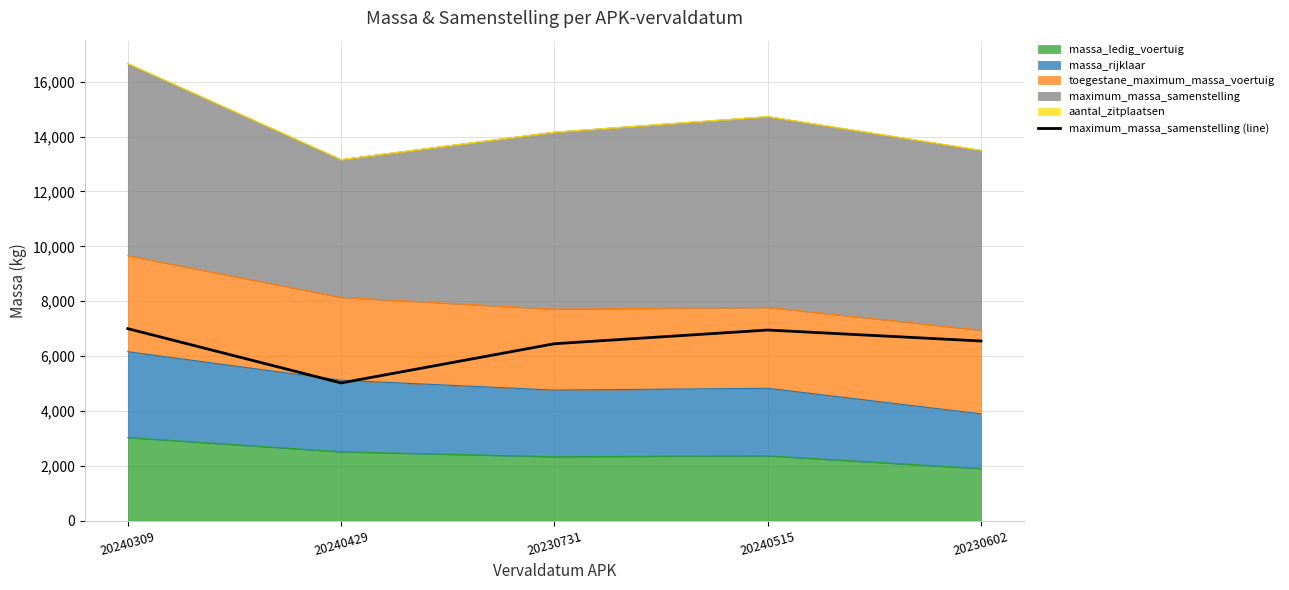

Is it true that the value at 20240515 is 9640?

False